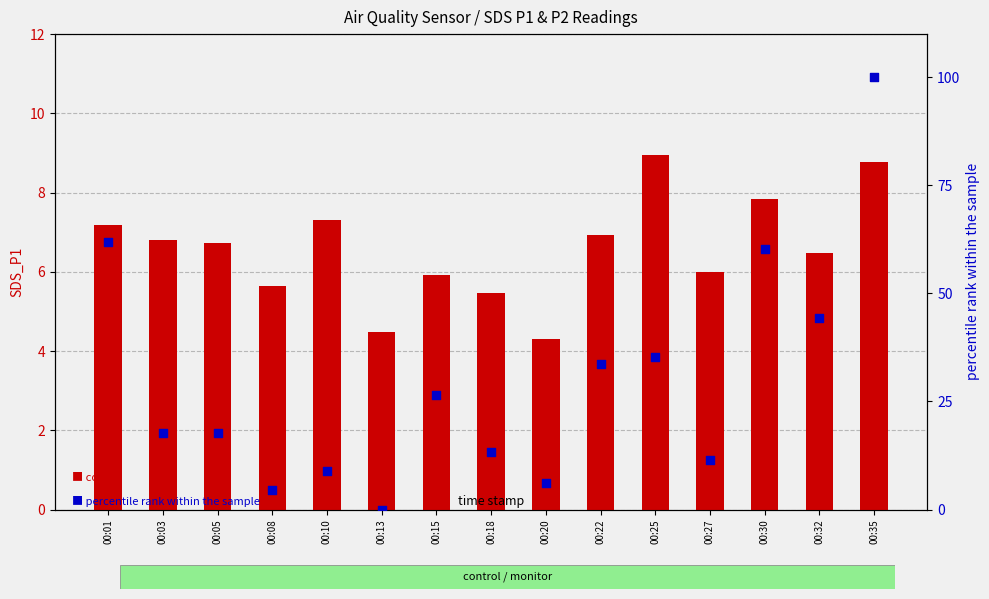

At which category is the sum across all series the highest?

00:35